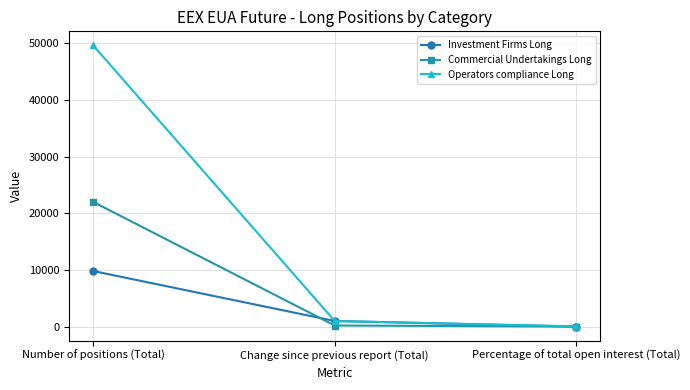

Is it true that Operators compliance Long equals 19897.4 at Number of positions (Total)?

False